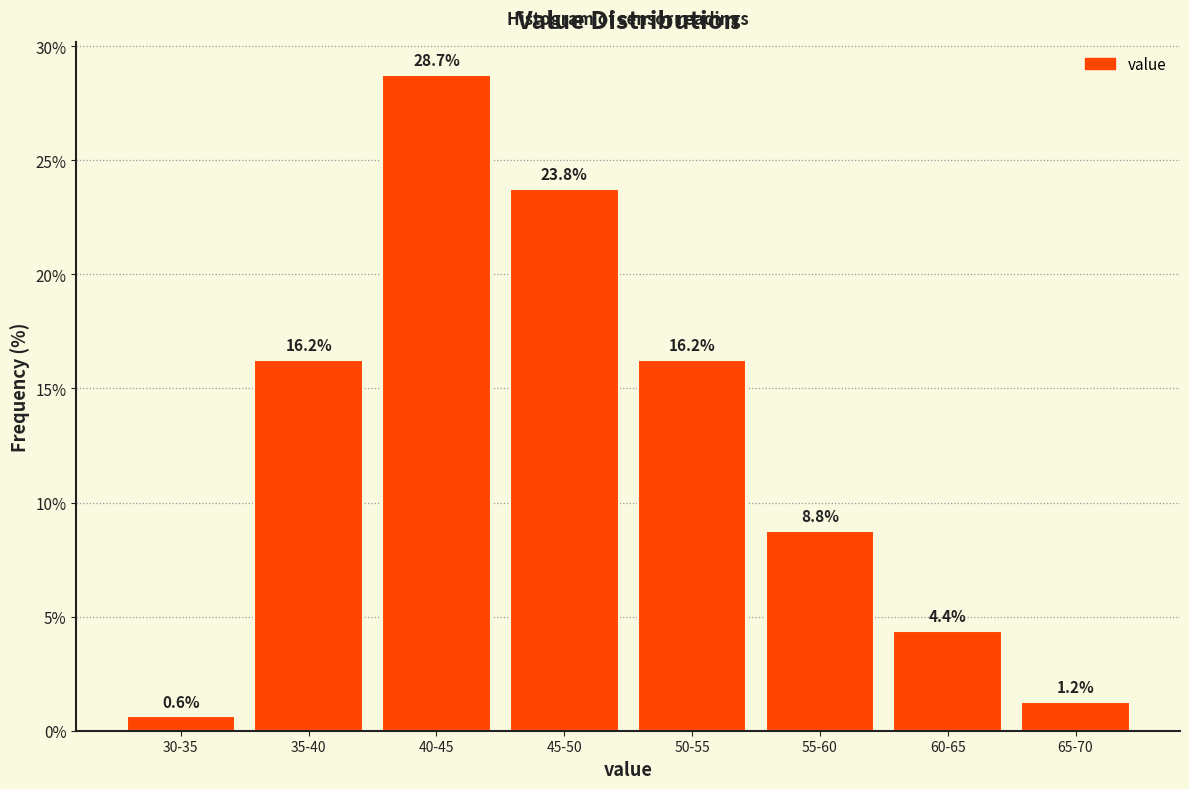

Between 65-70 and 55-60, which is larger?

55-60